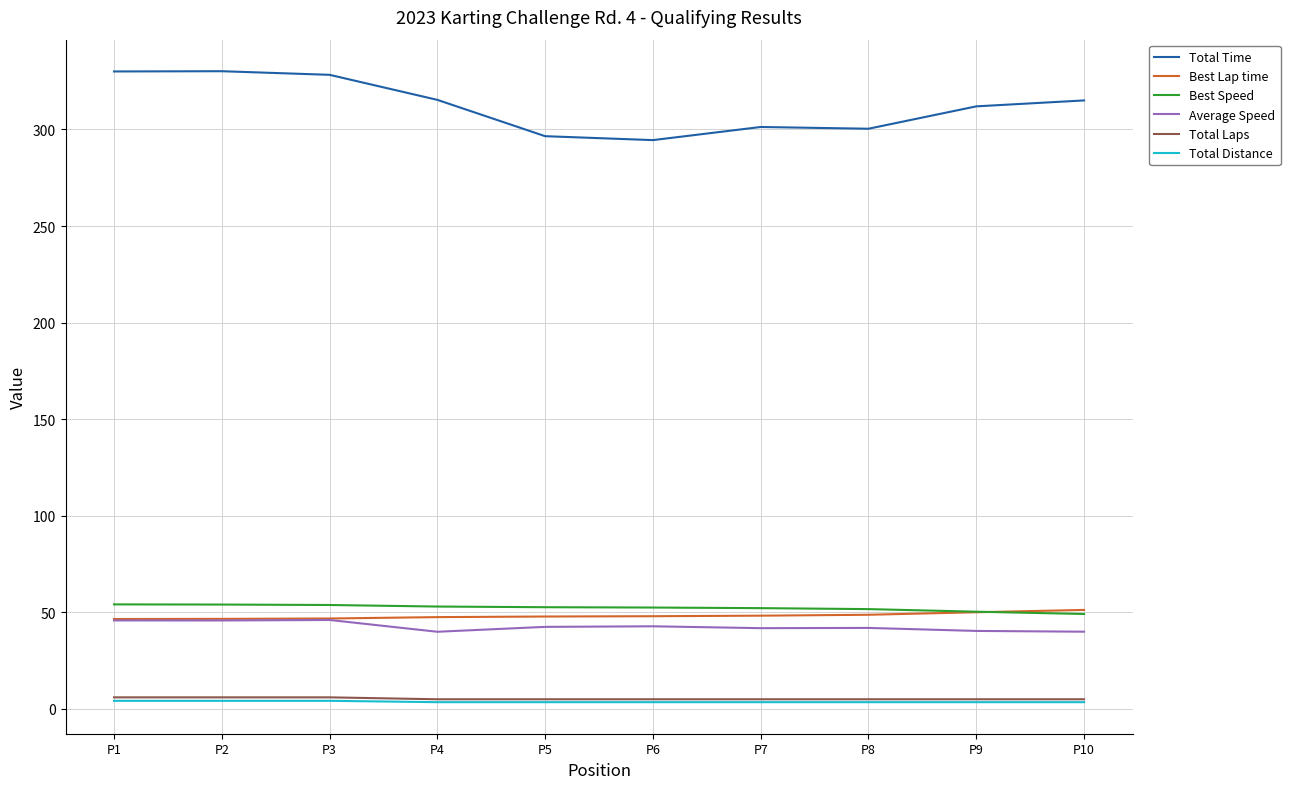

True or false: Total Distance has a value of 4.2 at P3.

True